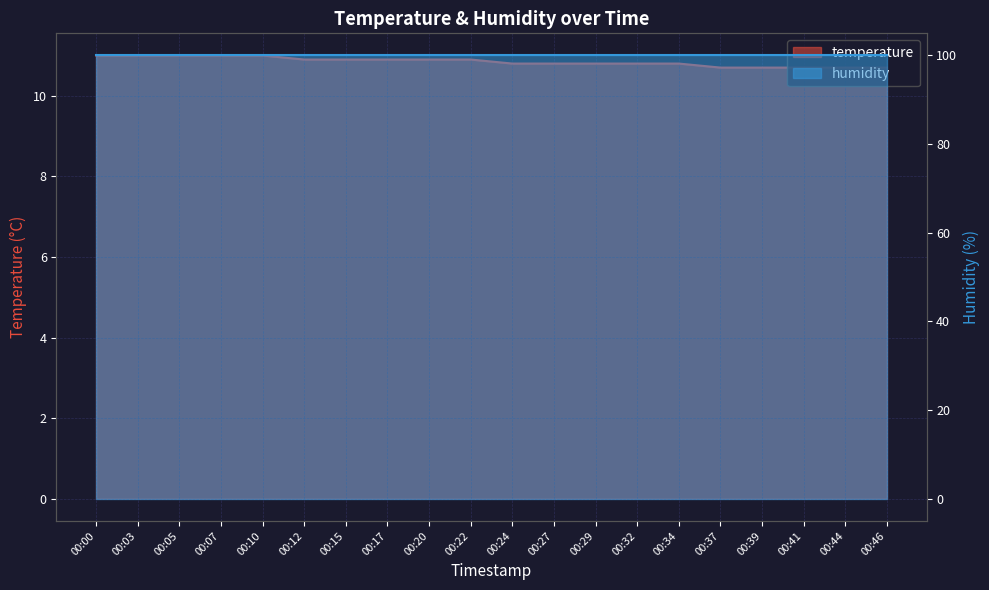

What is the difference between the values at 00:20 and 00:37?

0.2